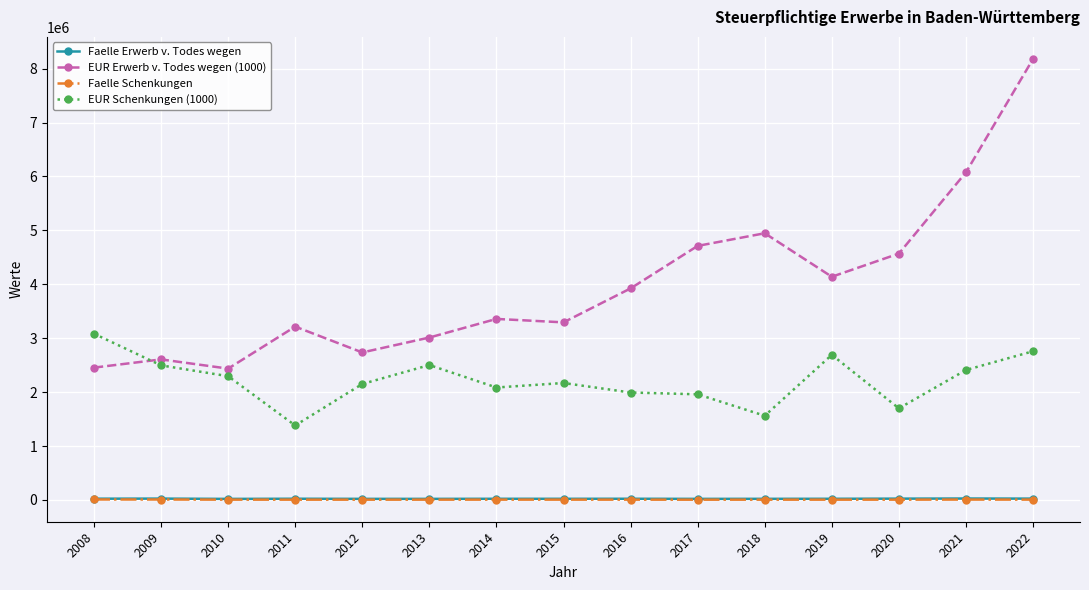

Which series has the largest range (max minus min)?

EUR Erwerb v. Todes wegen (1000)